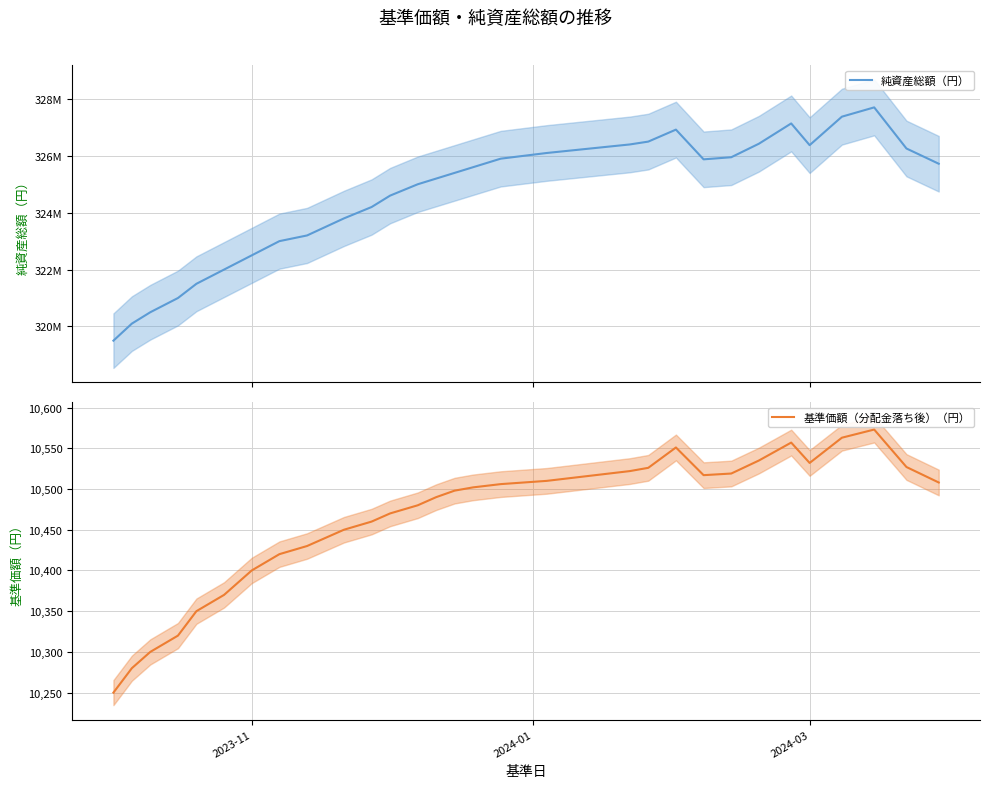

At how many categories does at least one series exceed 28093930?

33